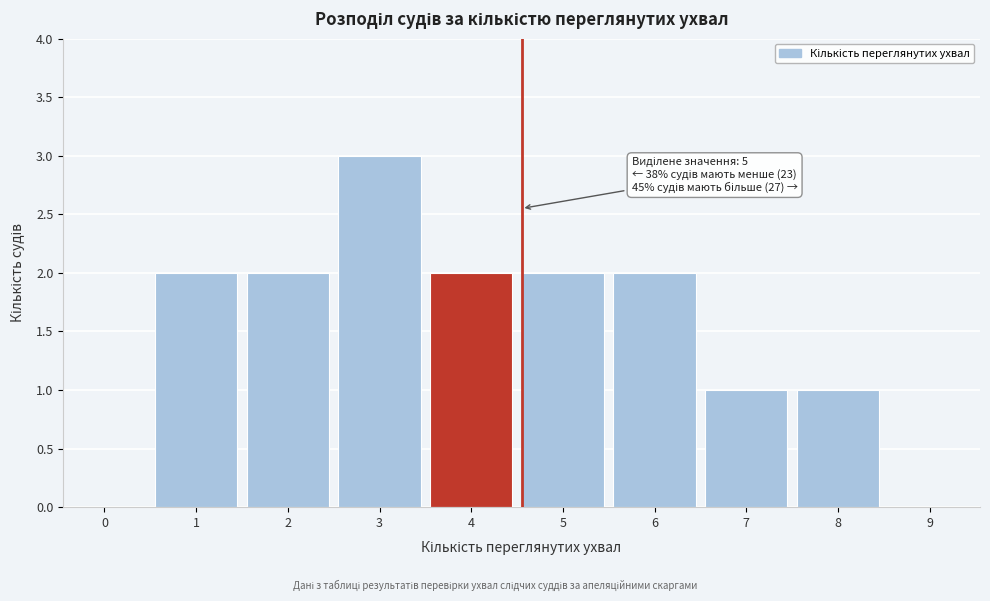

Reading right to left, extract all data points from this chart.

9=0	8=1	7=1	6=2	5=2	4=2	3=3	2=2	1=2	0=0